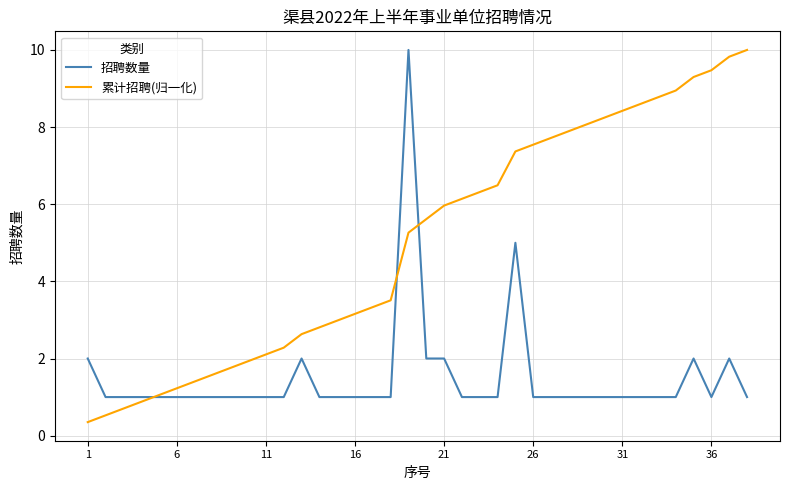

What is the minimum value shown in the chart?

0.4